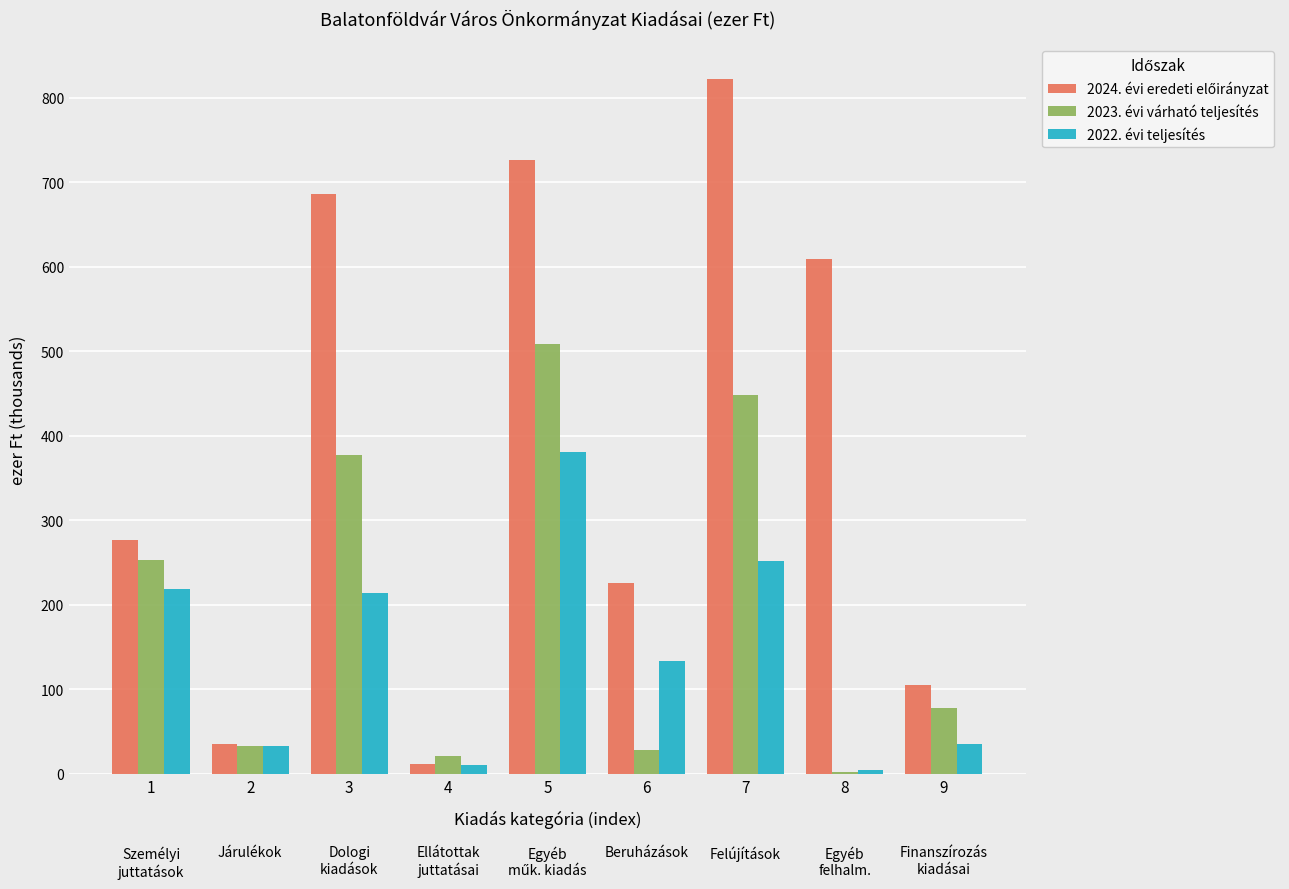

Rank the categories by 2024. évi eredeti előirányzat value from lowest to highest.

4, 2, 9, 6, 1, 8, 3, 5, 7